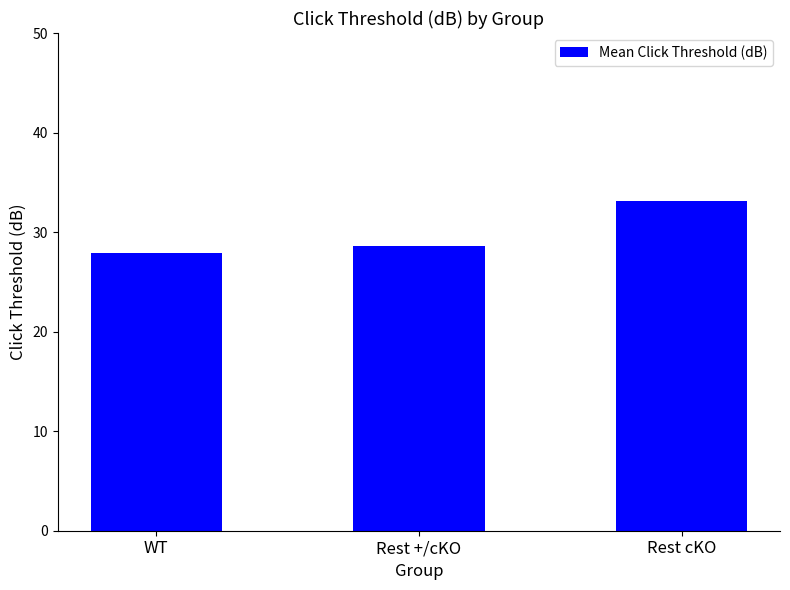

What is the change in value from Rest +/cKO to Rest cKO?

+4.5